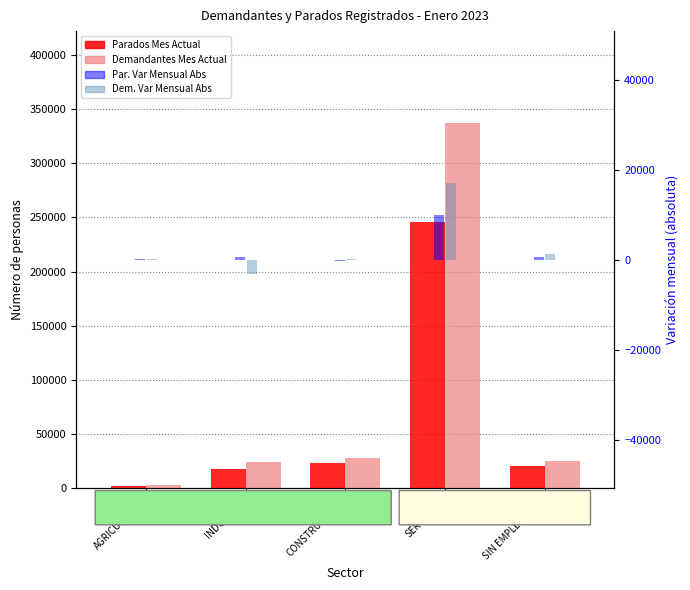

Reading left to right, transcribe all the data shown in this chart.

Parados Mes Actual: 2412	17783	22877	245537	20320
Demandantes Mes Actual: 3316	24056	27962	337528	25169
Par. Var Mensual Abs: 47	618	-198	10008	665
Dem. Var Mensual Abs: 81	-3265	153	16930	1187